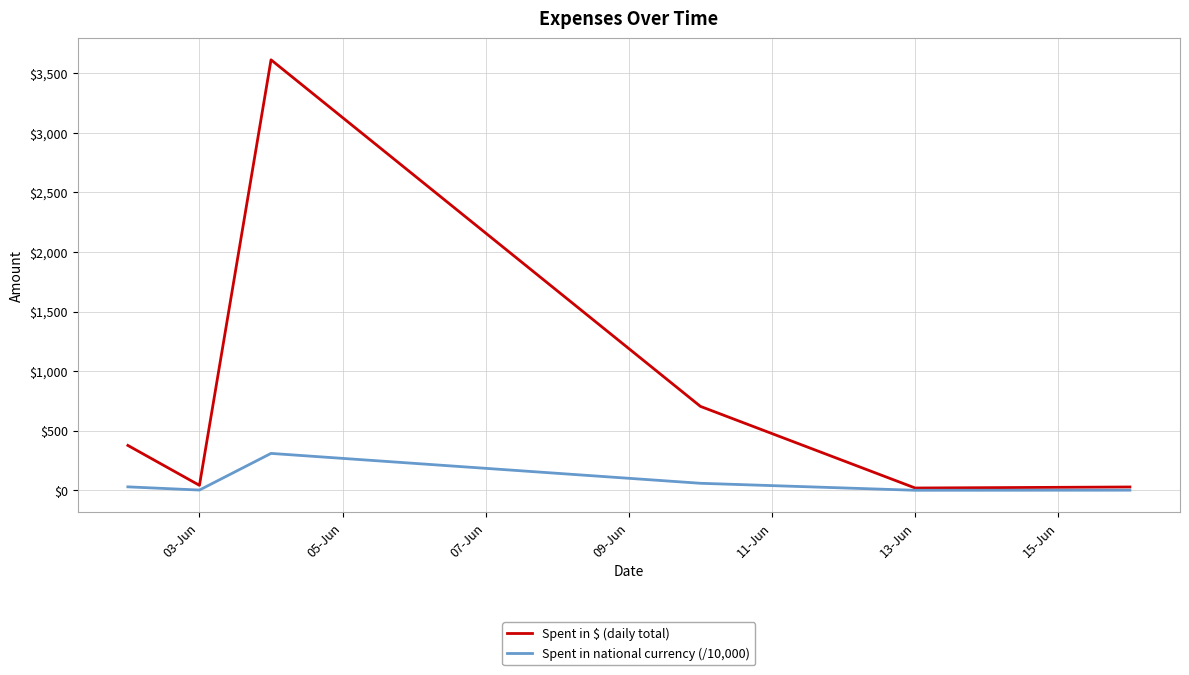

Which series has the largest total across all categories?

Spent in $ (daily total)